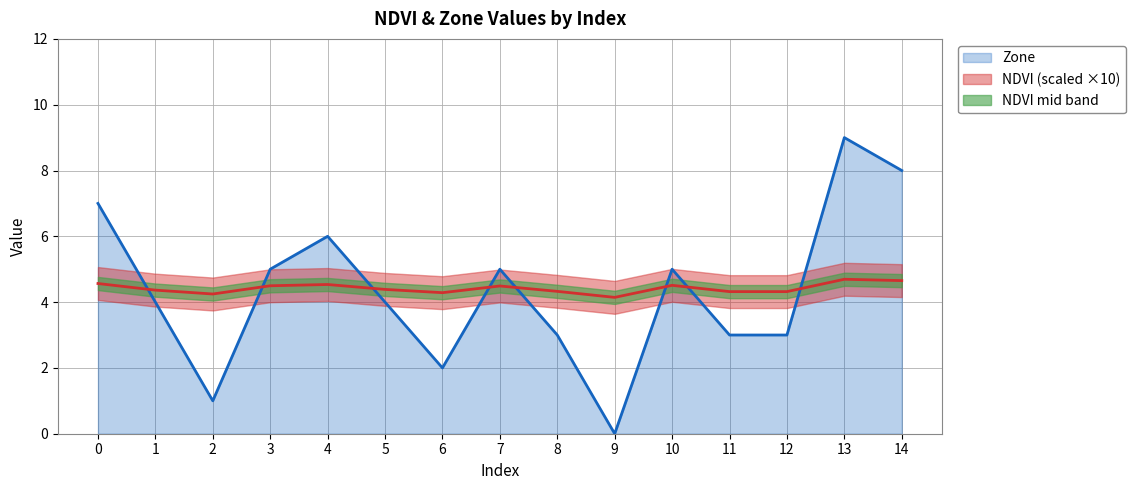

Does the chart display data point markers on the line(s)?

No